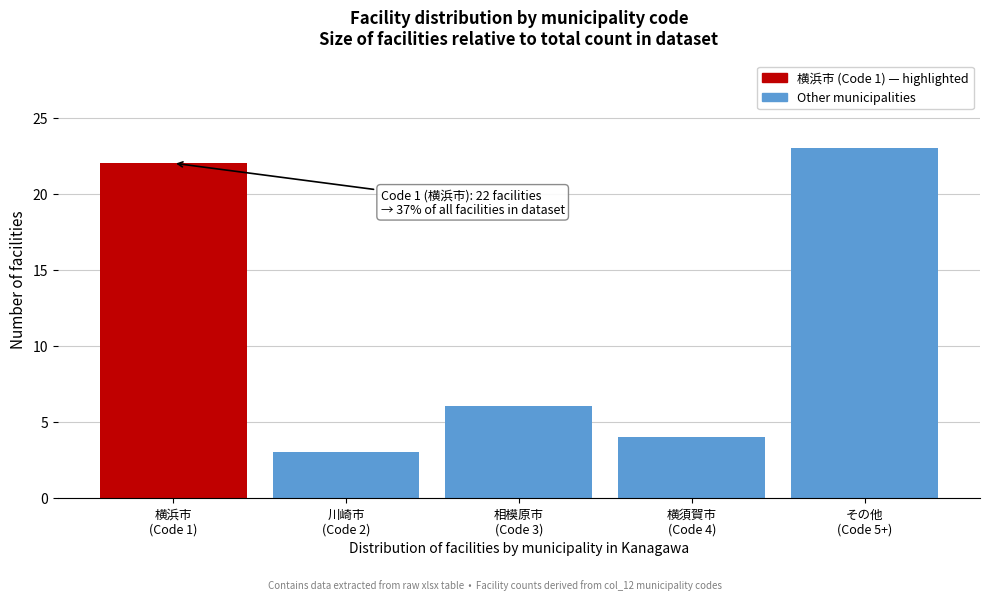

Reading left to right, extract all data points from this chart.

22	3	6	4	23